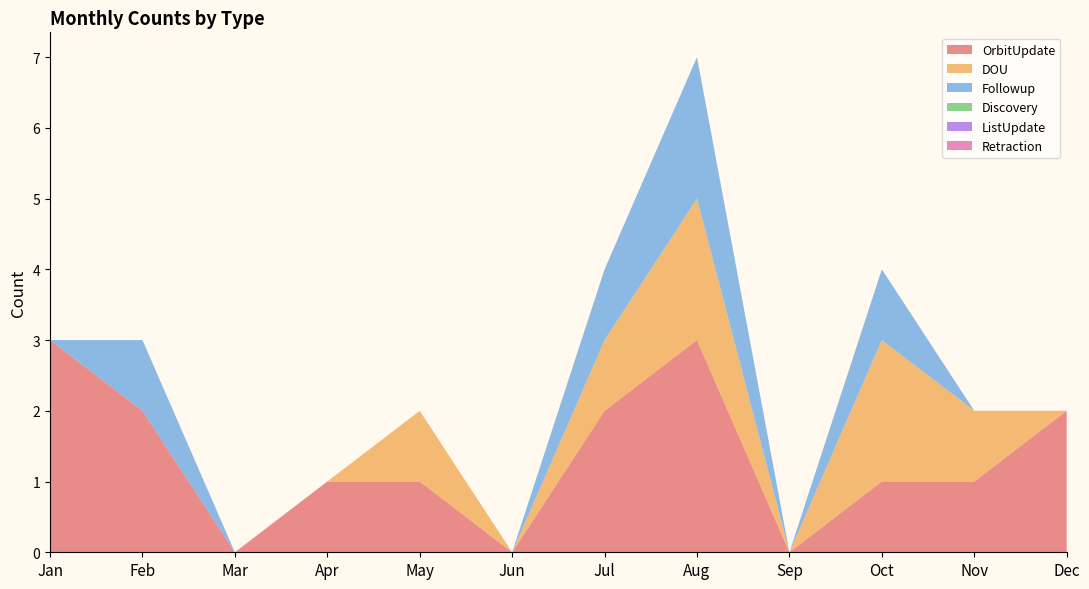

Reading right to left, list all the values displayed in this chart.

OrbitUpdate: Dec=2	Nov=1	Oct=1	Sep=0	Aug=3	Jul=2	Jun=0	May=1	Apr=1	Mar=0	Feb=2	Jan=3
DOU: Dec=0	Nov=1	Oct=2	Sep=0	Aug=2	Jul=1	Jun=0	May=1	Apr=0	Mar=0	Feb=0	Jan=0
Followup: Dec=0	Nov=0	Oct=1	Sep=0	Aug=2	Jul=1	Jun=0	May=0	Apr=0	Mar=0	Feb=1	Jan=0
Discovery: Dec=0	Nov=0	Oct=0	Sep=0	Aug=0	Jul=0	Jun=0	May=0	Apr=0	Mar=0	Feb=0	Jan=0
ListUpdate: Dec=0	Nov=0	Oct=0	Sep=0	Aug=0	Jul=0	Jun=0	May=0	Apr=0	Mar=0	Feb=0	Jan=0
Retraction: Dec=0	Nov=0	Oct=0	Sep=0	Aug=0	Jul=0	Jun=0	May=0	Apr=0	Mar=0	Feb=0	Jan=0